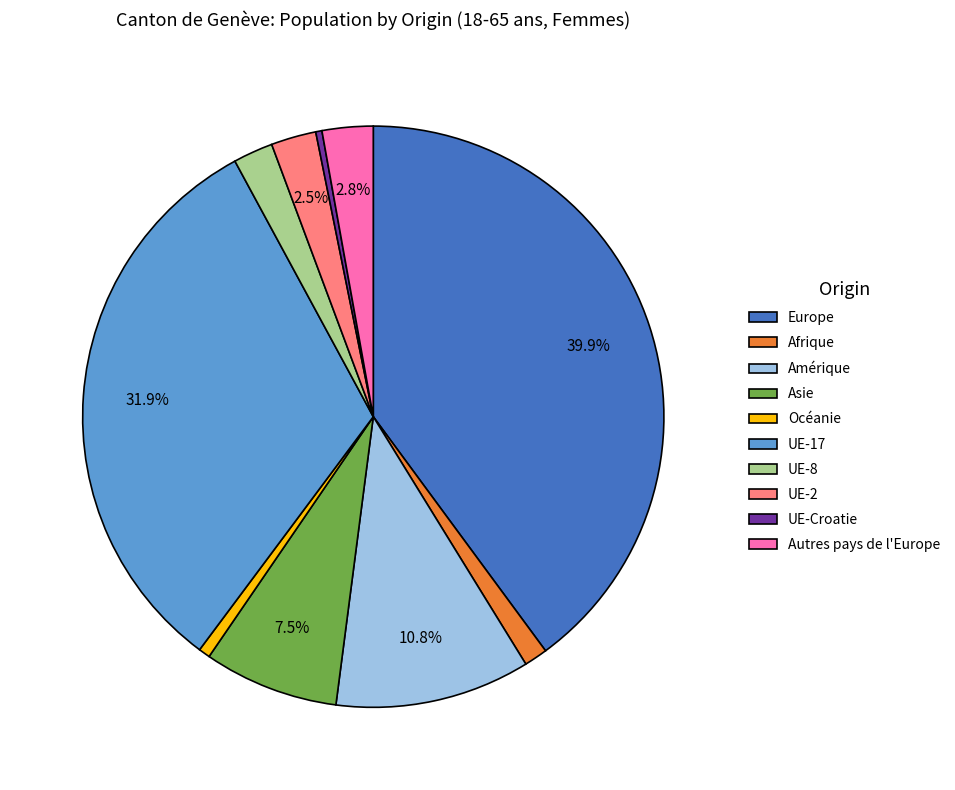

To the nearest percent, what percentage of the pie is Amérique?

11%